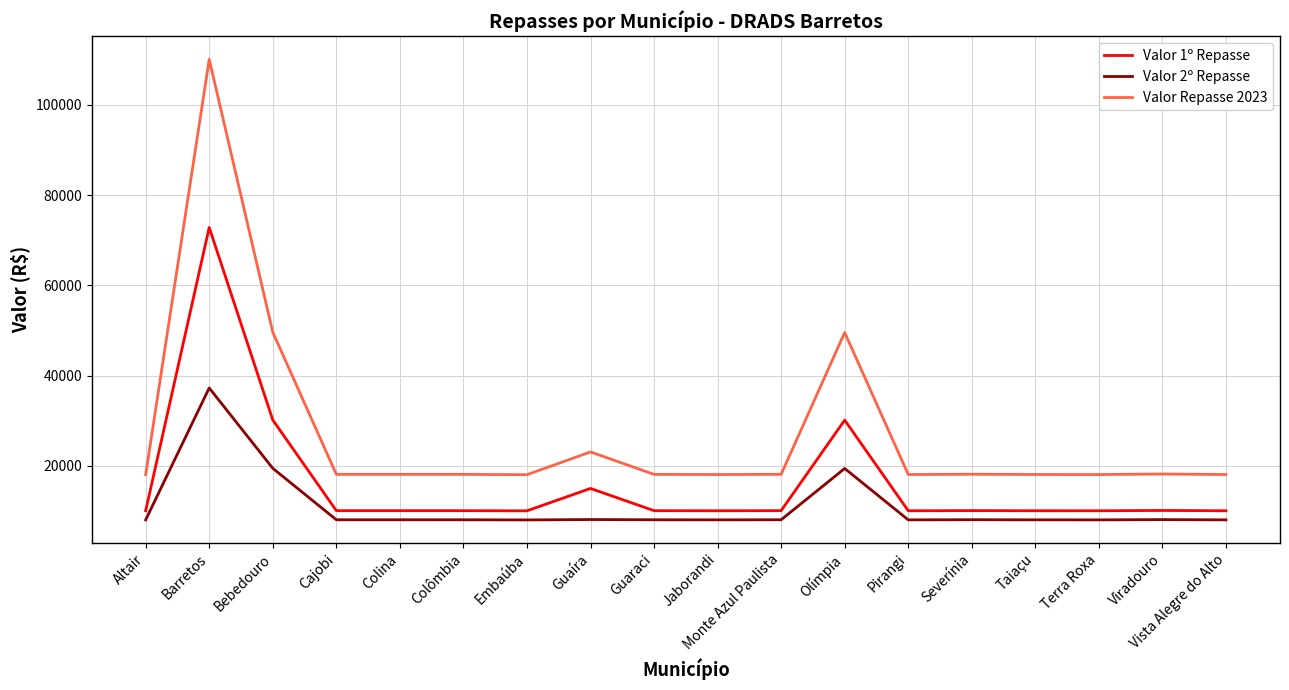

What is the spread (max minus min) of values at Severínia?

10074.4